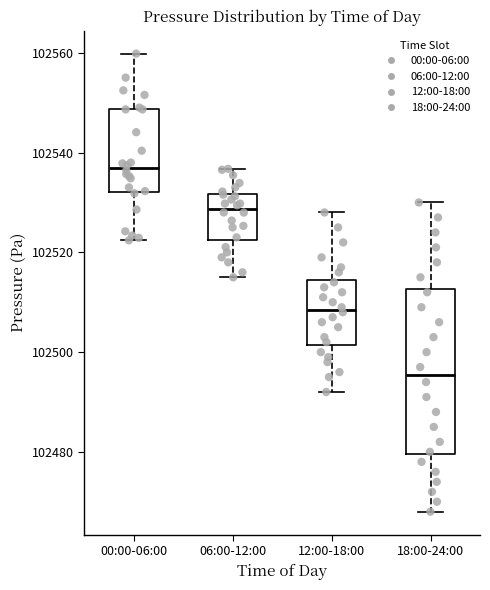

Reading left to right, transcribe this box plot: for each box, give where its median line is, the range the box spans, and where its two whiskers end, as read against the y-axis. The values are not printed on the chart, so give them approximately, as read against the axis.

00:00-06:00: median 102536, box 102532 to 102548, whiskers 102522 to 102560
06:00-12:00: median 102528, box 102522 to 102532, whiskers 102516 to 102536
12:00-18:00: median 102508, box 102502 to 102514, whiskers 102492 to 102528
18:00-24:00: median 102496, box 102480 to 102512, whiskers 102468 to 102530